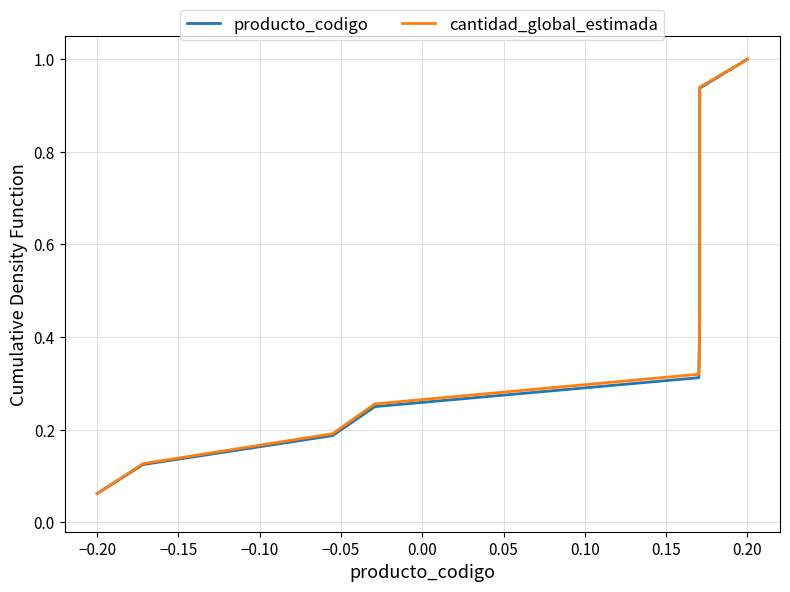

Does the chart have visible grid lines?

Yes